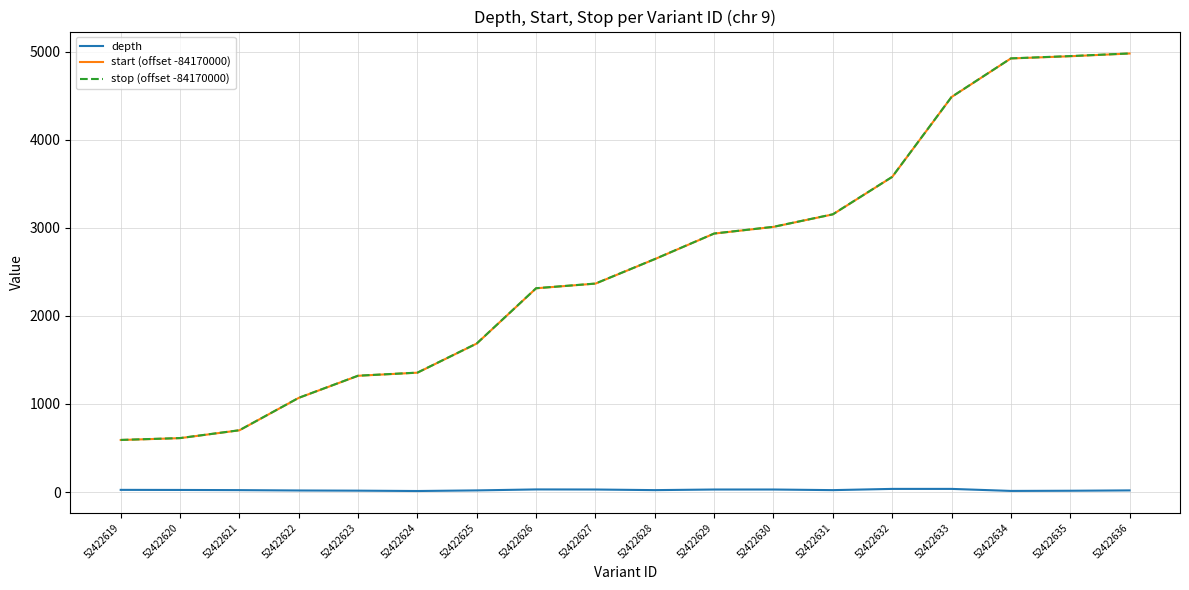

The start (offset -84170000) series shows 3152 at 52422631. True or false?

True